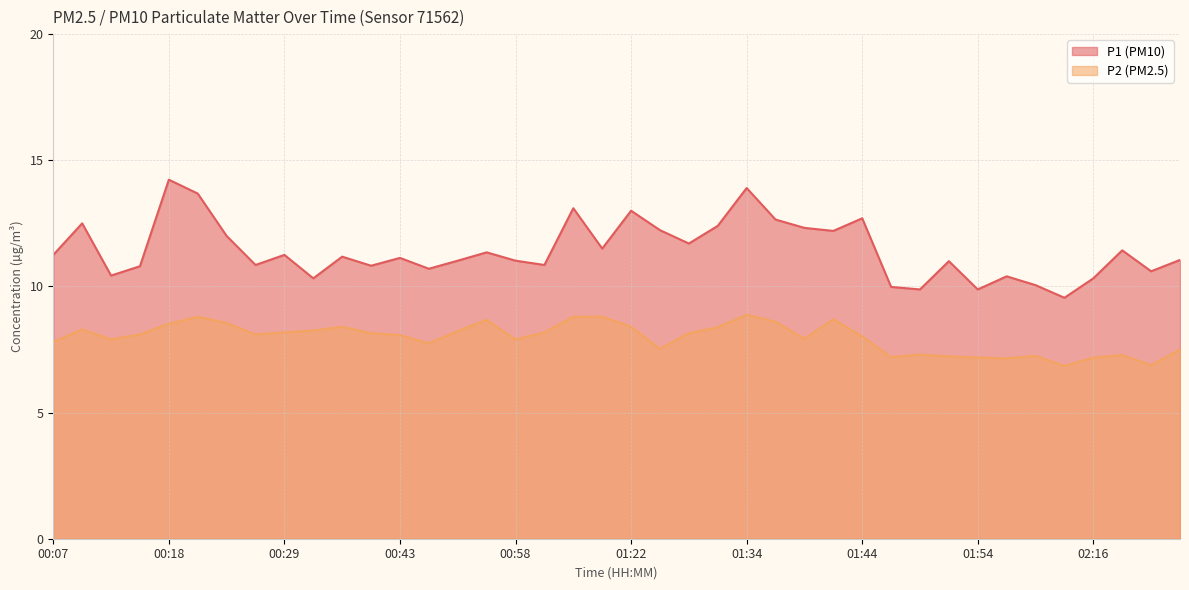

List the labels in order of P1 value, largest first.

00:18, 01:34, 00:21, 01:11, 01:22, 01:44, 01:36, 00:10, 01:31, 01:39, 01:26, 01:41, 00:24, 01:28, 01:17, 02:21, 00:52, 00:07, 00:29, 00:35, 00:43, 02:26, 00:49, 00:58, 01:51, 00:27, 01:00, 00:38, 00:16, 00:46, 02:23, 00:13, 01:56, 00:32, 02:16, 02:10, 01:46, 01:49, 01:54, 02:13